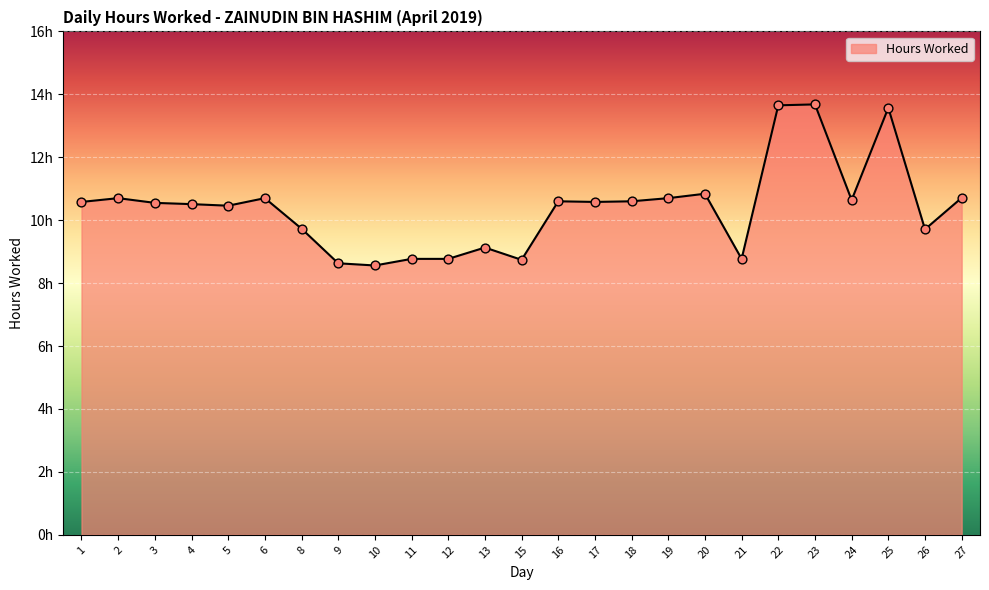

Does the chart have visible grid lines?

Yes